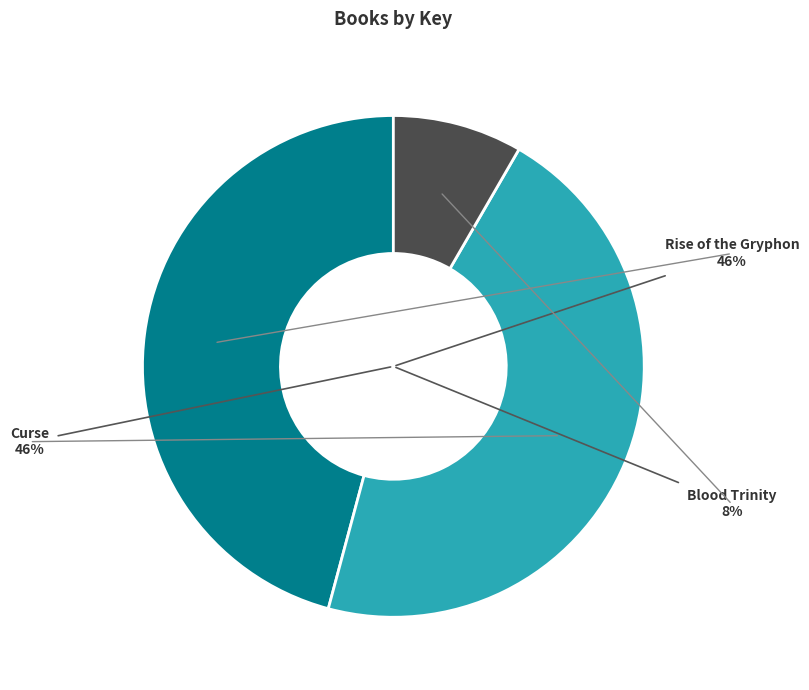

To the nearest percent, what is the combined percentage of Rise of the Gryphon and Blood Trinity?

54%